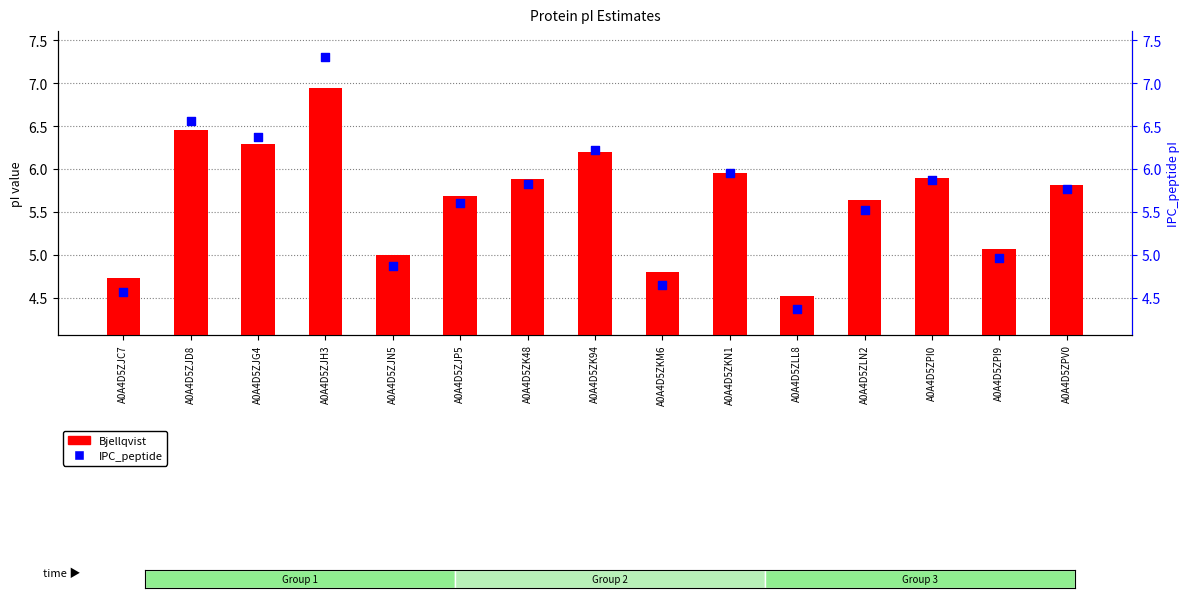

Is the value of IPC_peptide at A0A4D5ZPV0 greater than the value of Bjellqvist at A0A4D5ZJH3?

No